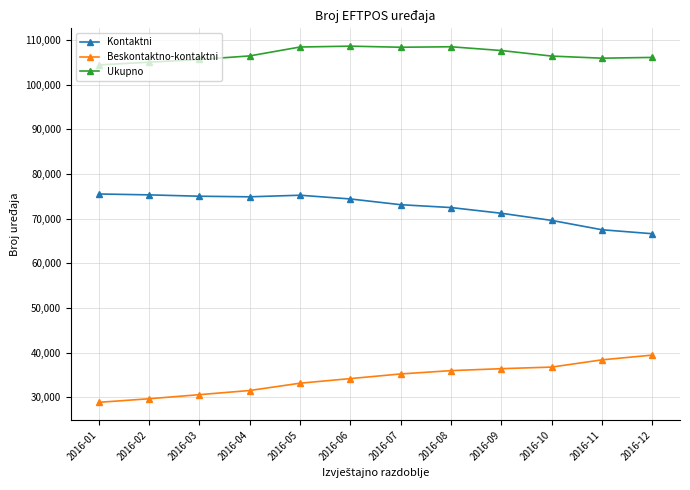

What is the average value of the Kontaktni series?

72575